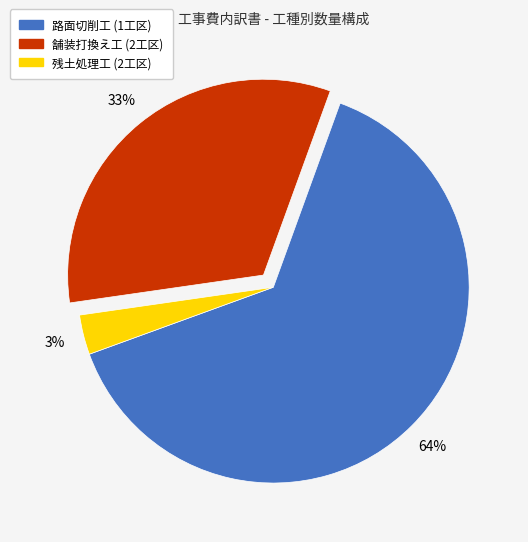

To the nearest percent, what portion does 舗装打換え工 (2工区) represent?

33%